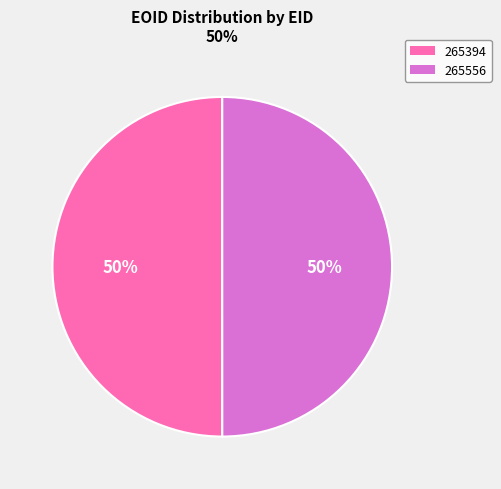

Approximately how many times larger is the value at 265394 compared to 265556?

1.0